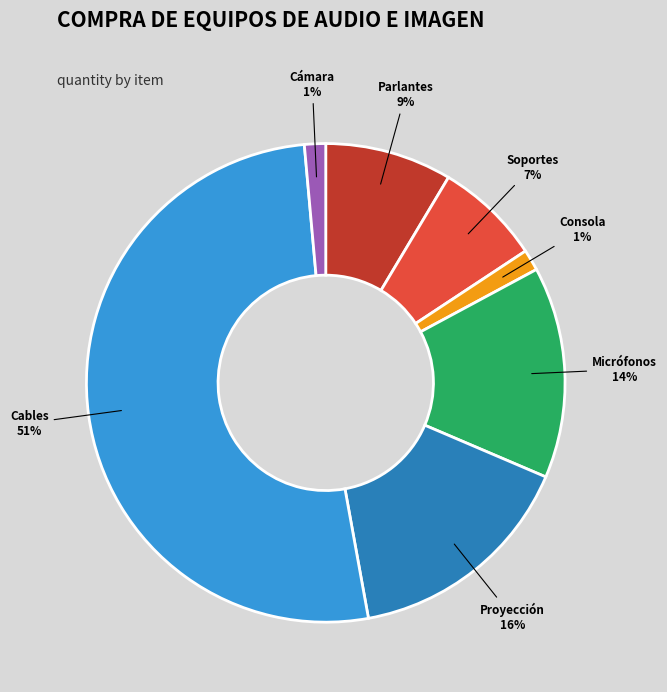

Is the sum of Parlantes and Consola greater than half?

No